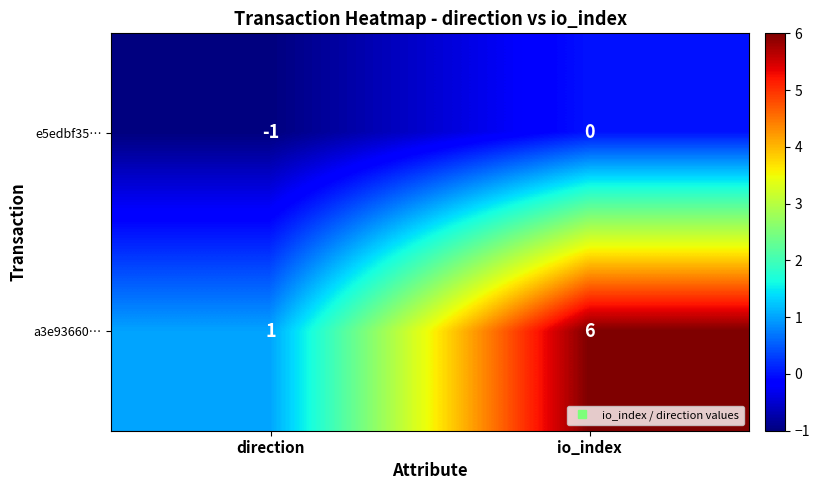

Where is e5edbf35… nearest to the value 0?

io_index